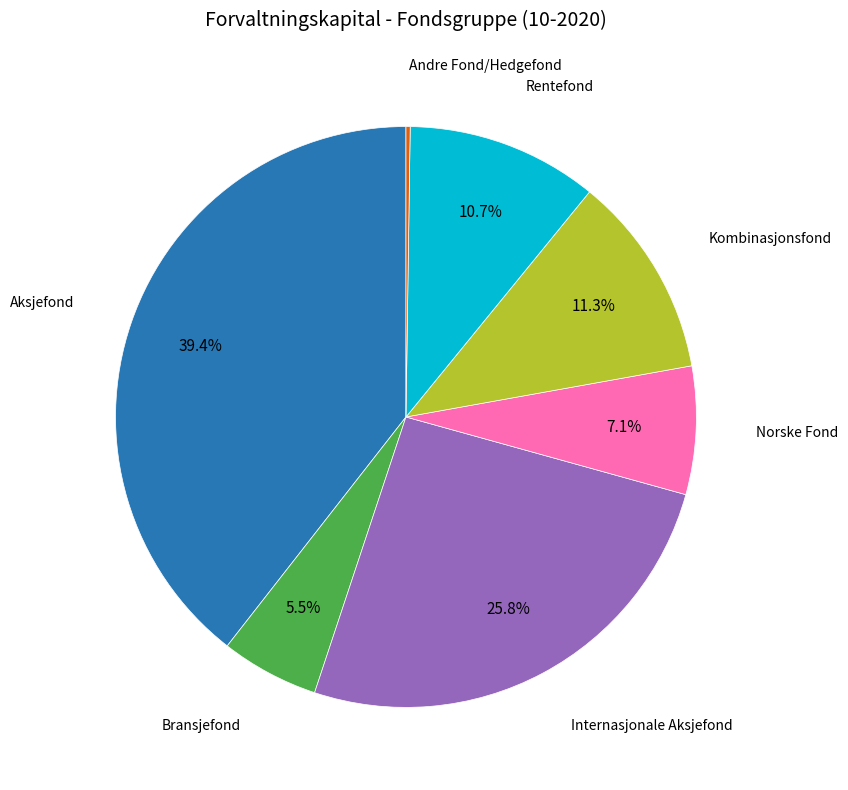

Approximately how many times larger is the value at Bransjefond compared to Kombinasjonsfond?

0.5